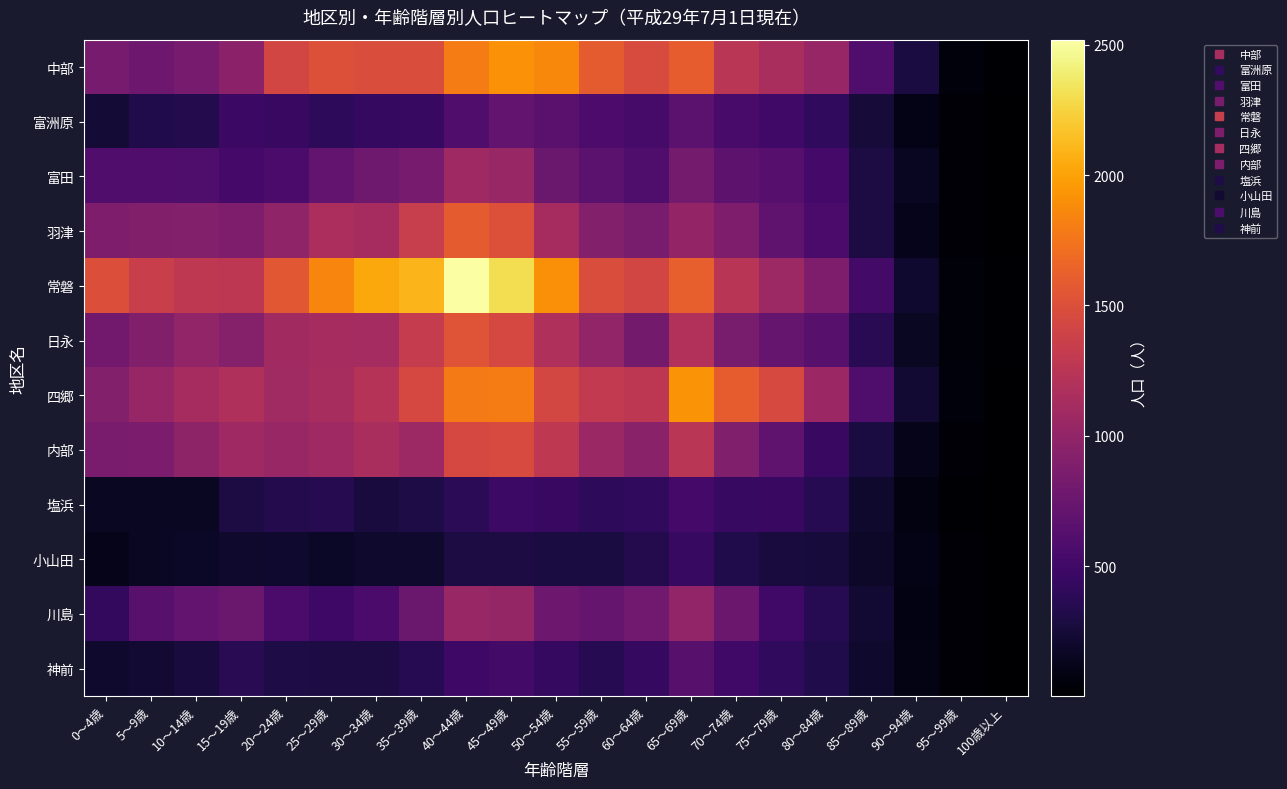

Which label corresponds to the largest value in the chart?

40～44歳